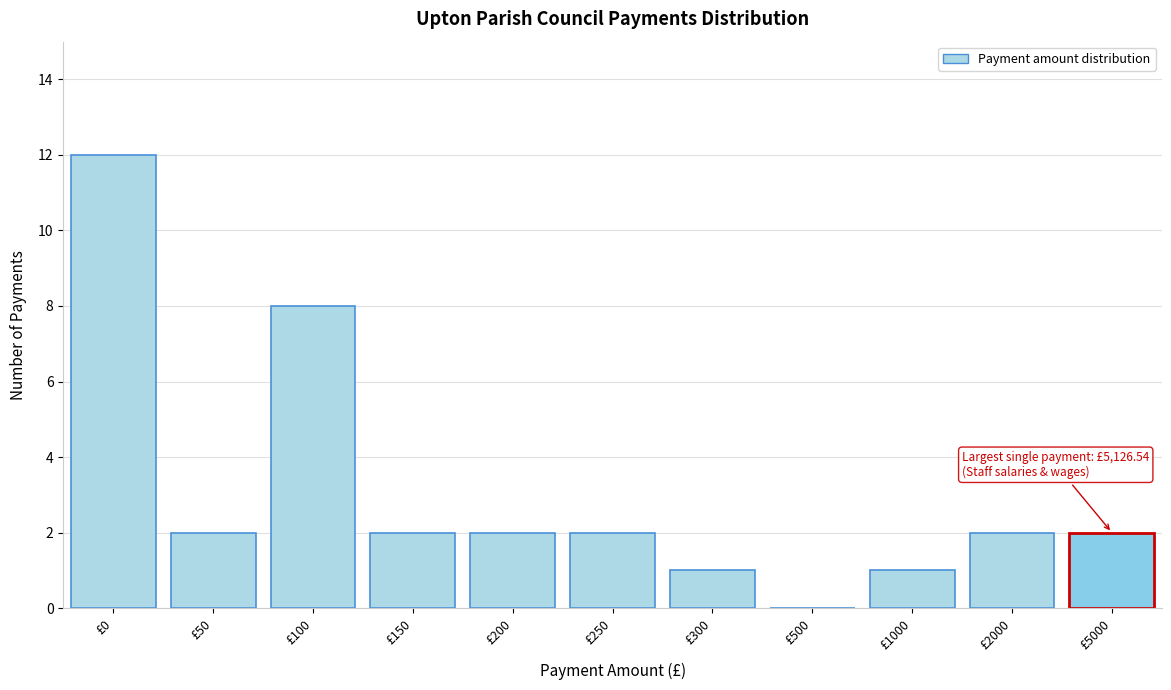

Reading left to right, transcribe all the data shown in this chart.

£0=12	£50=2	£100=8	£150=2	£200=2	£250=2	£300=1	£500=0	£1000=1	£2000=2	£5000=2